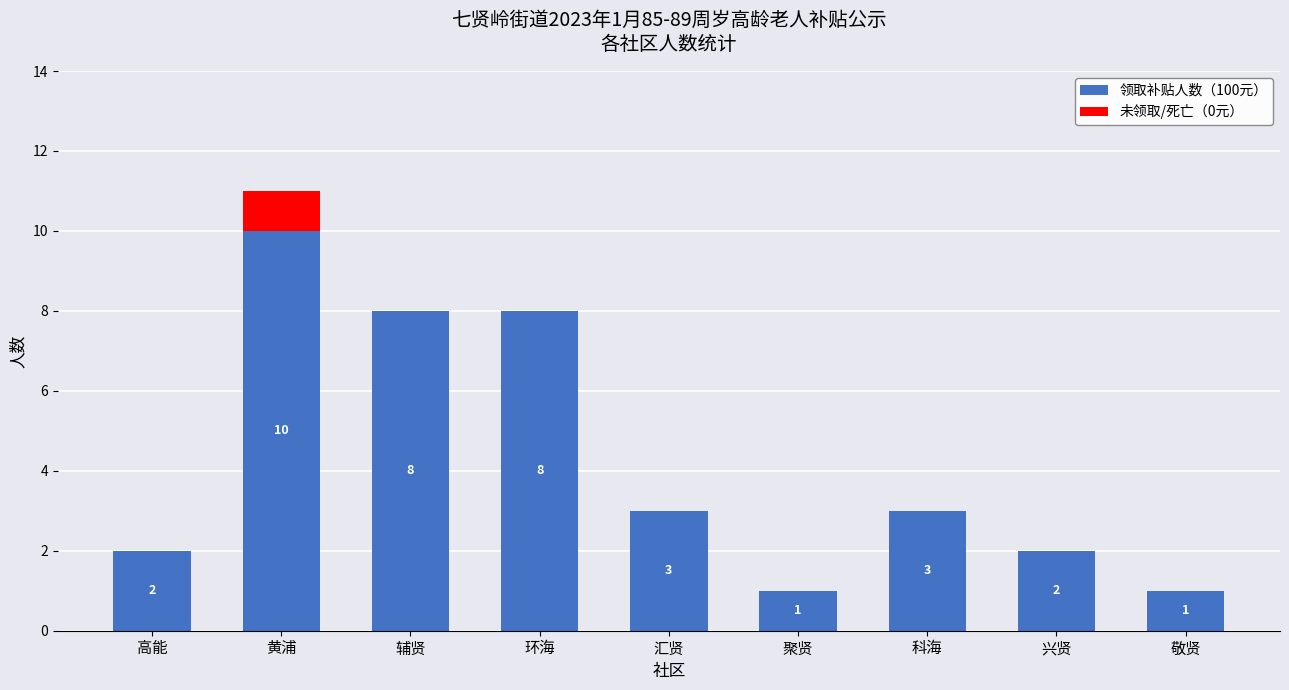

What is the highest value of the 领取补贴人数（100元） series?

10